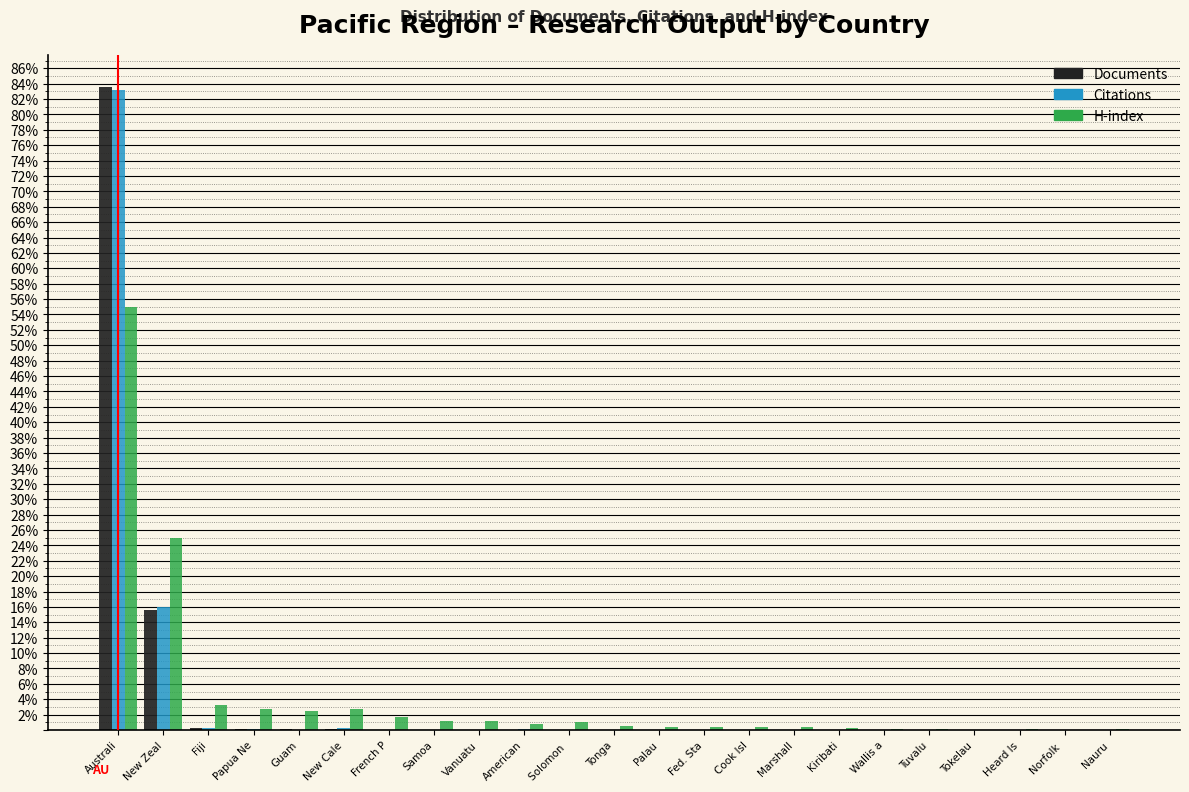

At which label is Documents closest to 41?

New Zeal